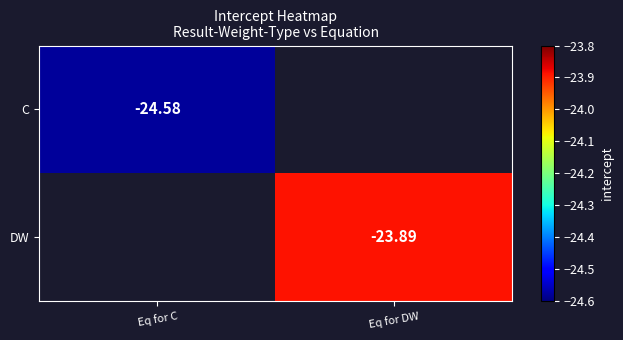

Which category has the highest value across all series?

Eq for DW